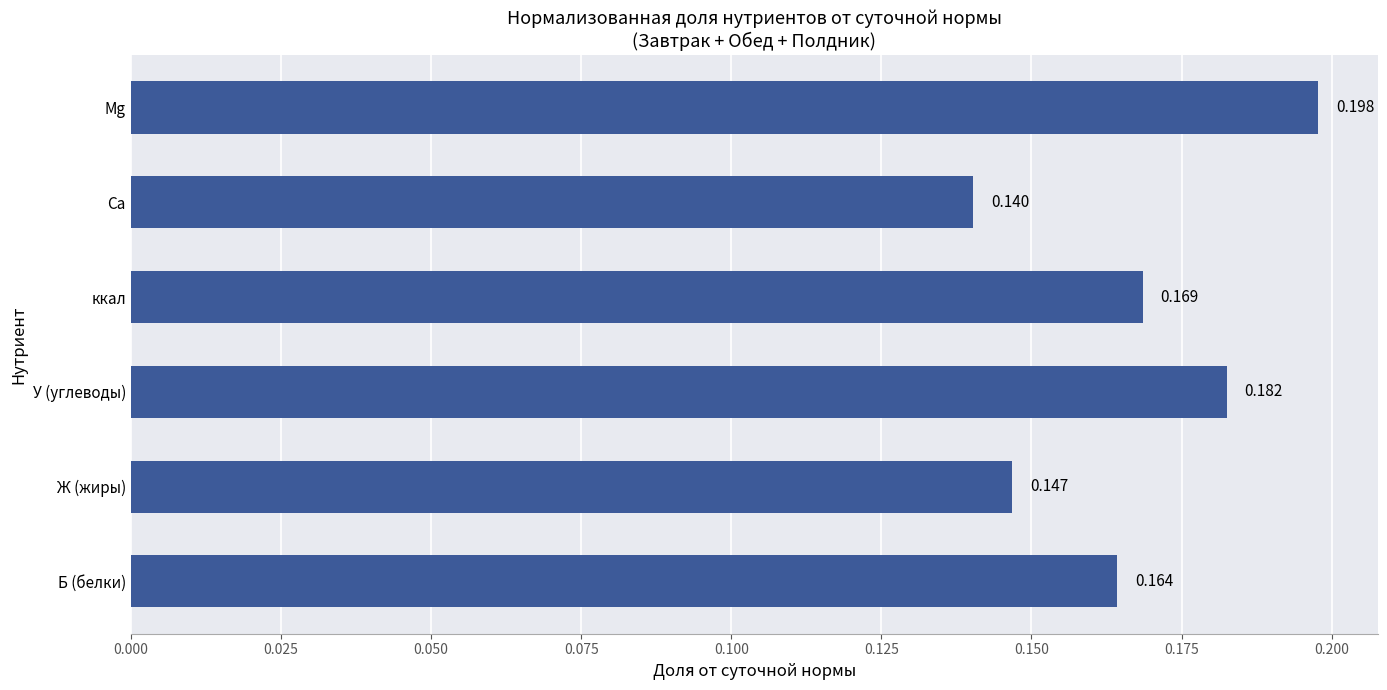

Which label corresponds to the largest value in the chart?

Mg